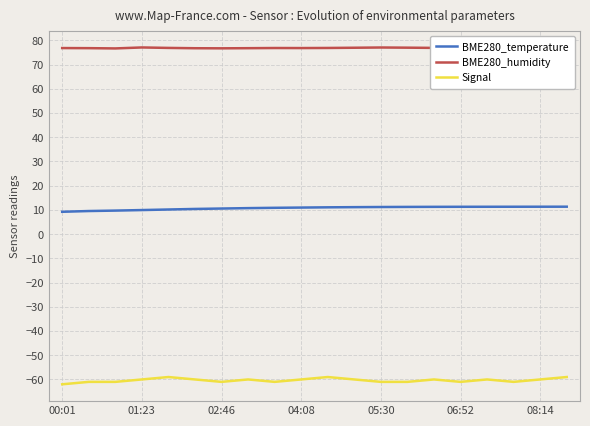

What is the minimum value for Signal?

-62.0